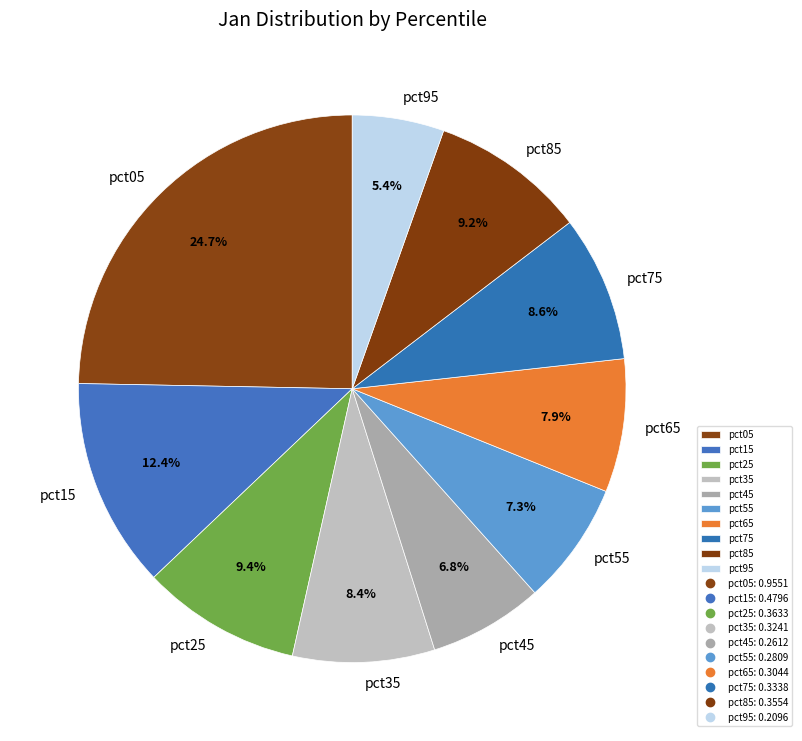

The pct35 slice represents 8% of the pie. True or false?

True